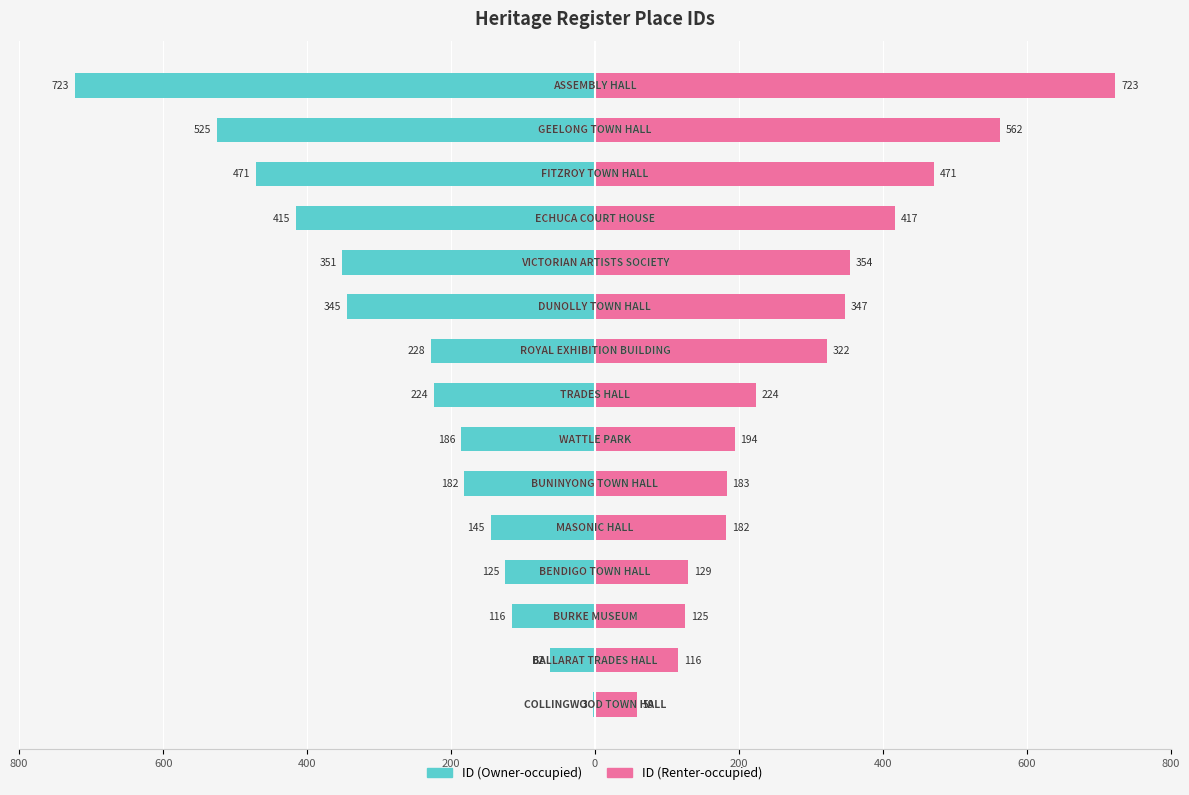

Which series has the largest total across all categories?

ID (Renter-occupied)